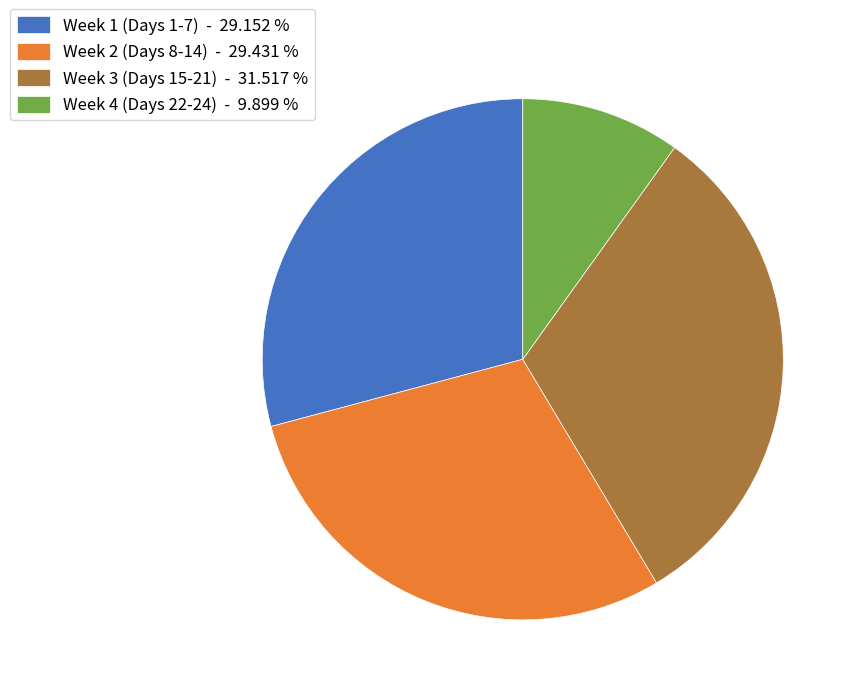

What is the smallest slice in the pie chart?

Week 4 (Days 22-24) - 9.899 %